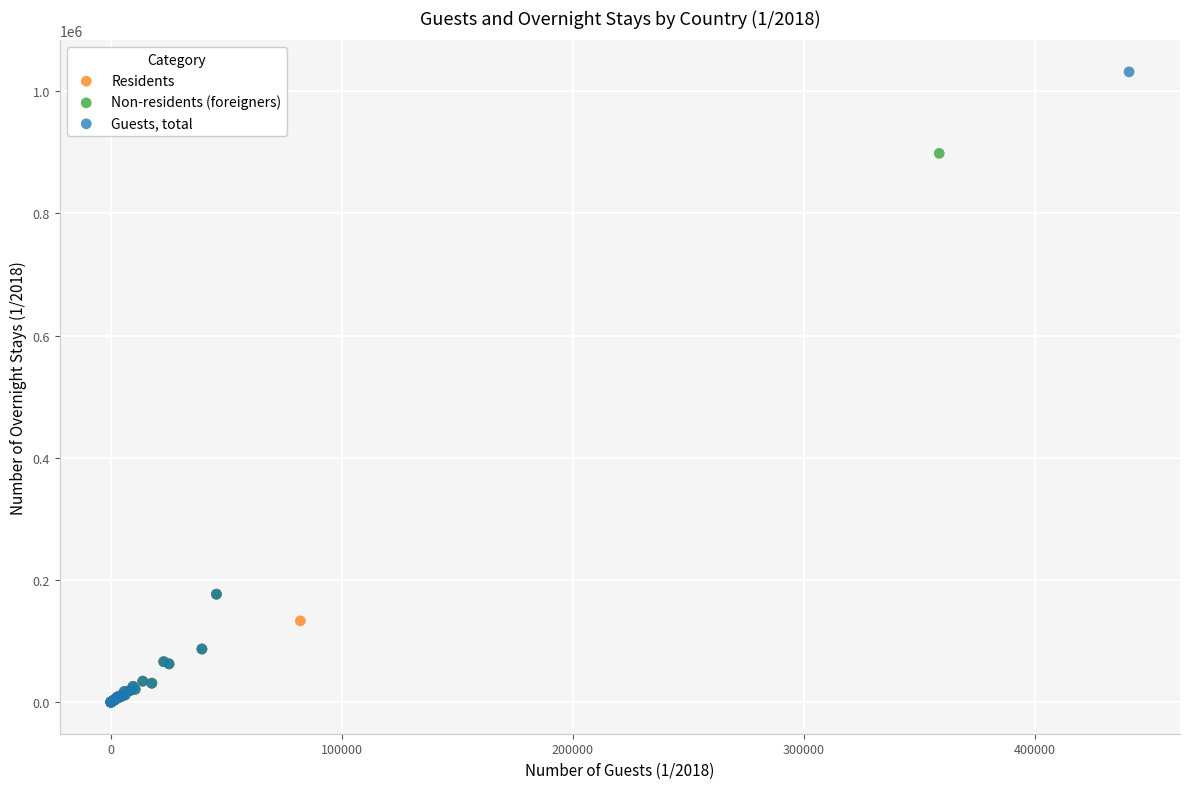

Which series contains the highest Y value?

Guests, total